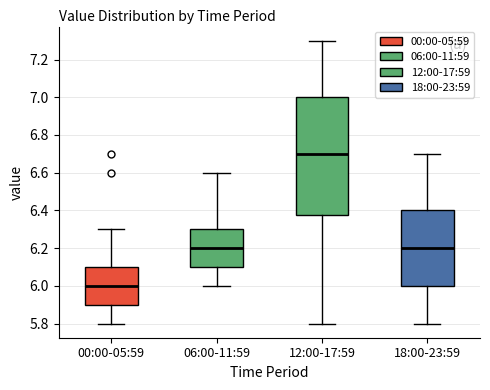

Which box has the lowest median line?

00:00-05:59